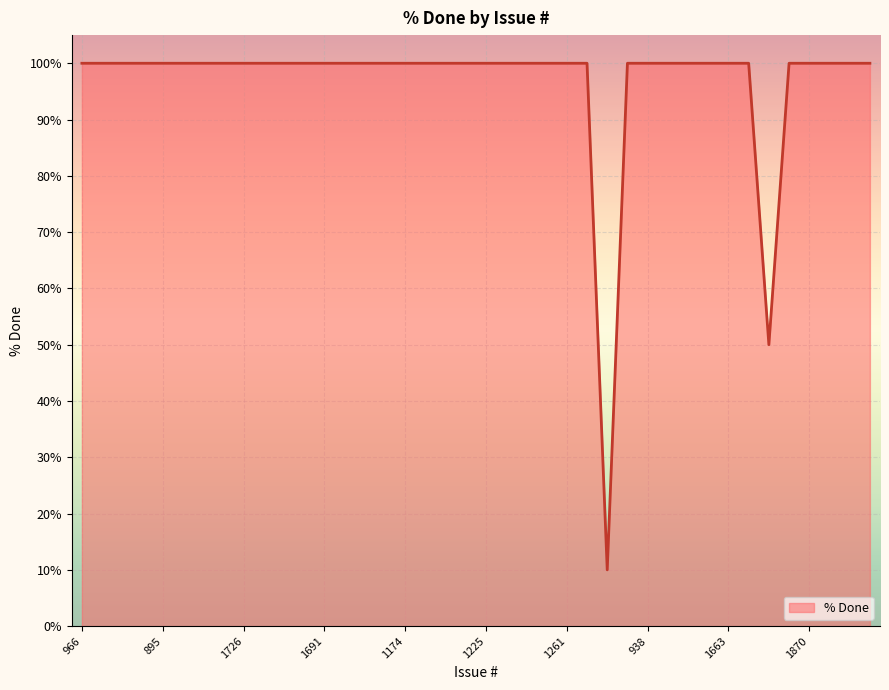

Reading left to right, what are all the values shown in this chart?

100	100	100	100	100	100	100	100	100	100	100	100	100	100	100	100	100	100	100	100	100	100	100	100	100	100	10	100	100	100	100	100	100	100	50	100	100	100	100	100